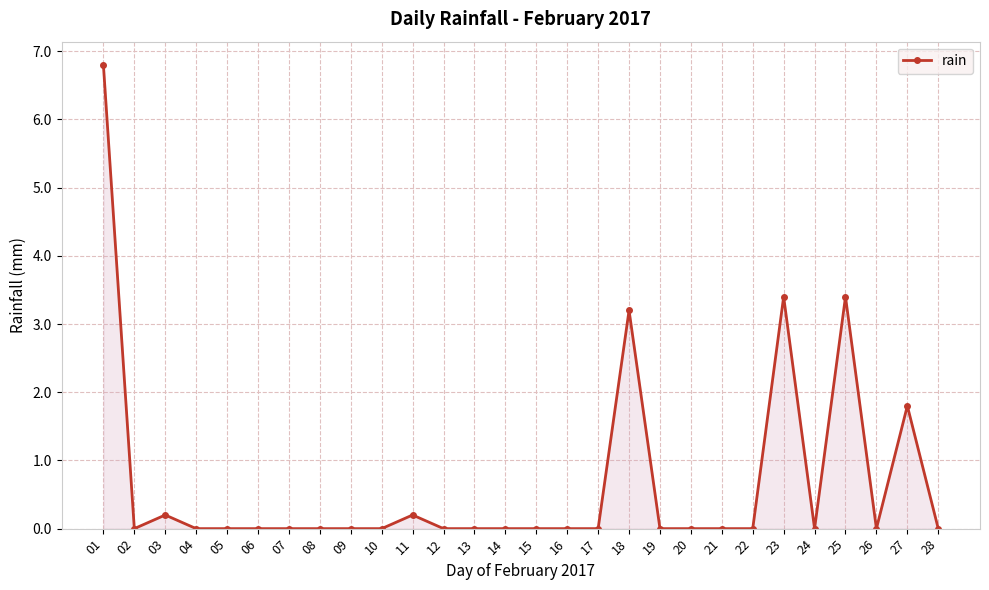

What is the sum of the values at 27 and 26?

1.8